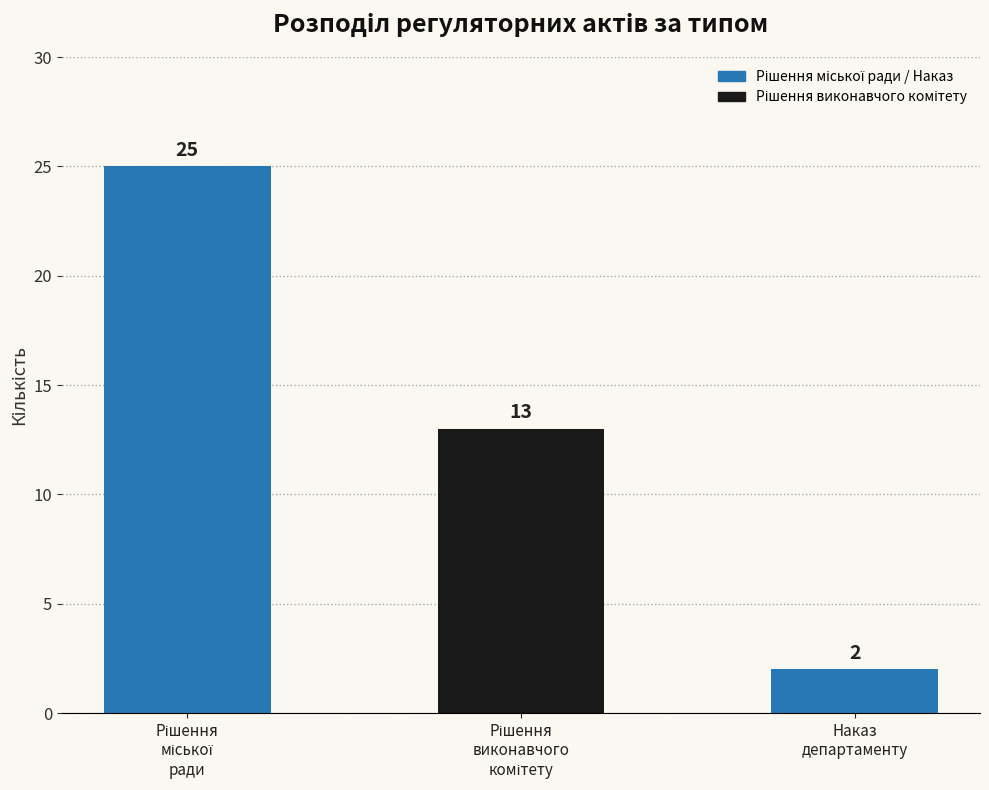

Reading left to right, transcribe all the data shown in this chart.

25	13	2